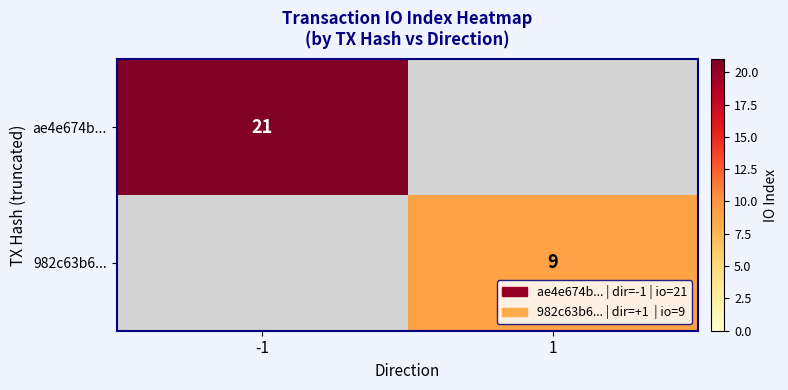

True or false: 982c63b6... has a value of 9 at 1.

True